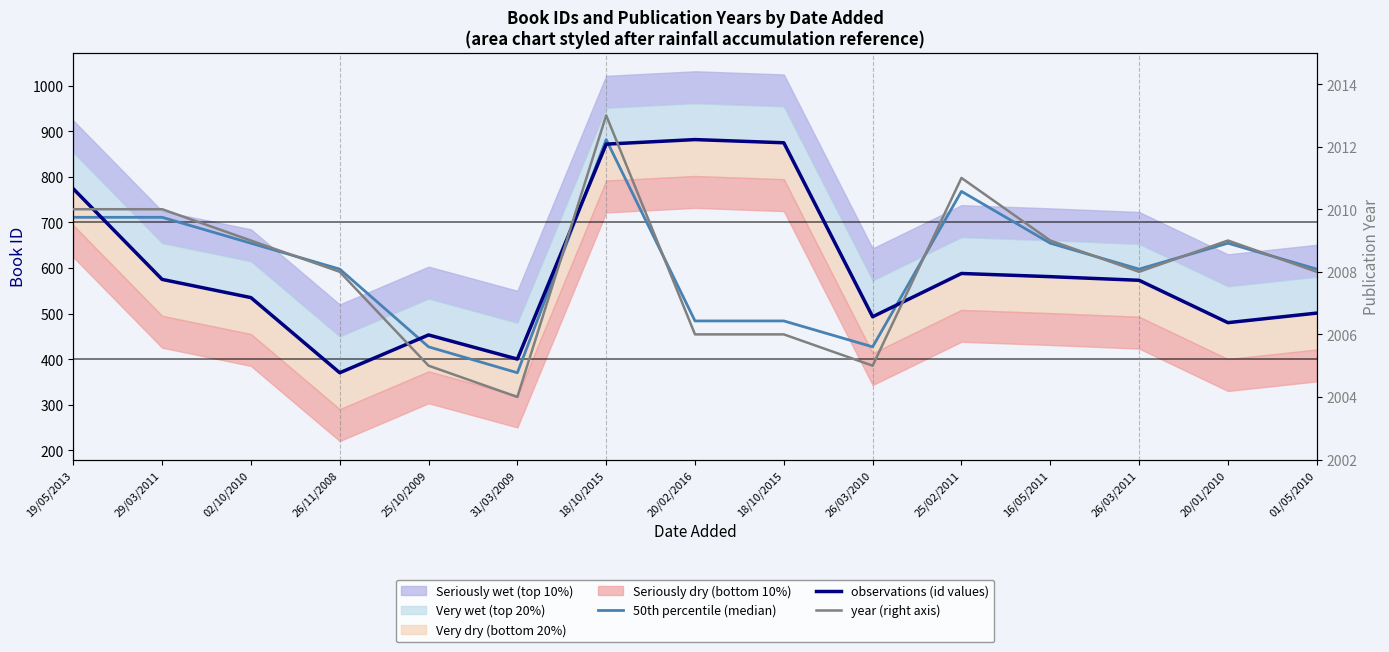

What is the maximum value shown in the chart?

2013.0